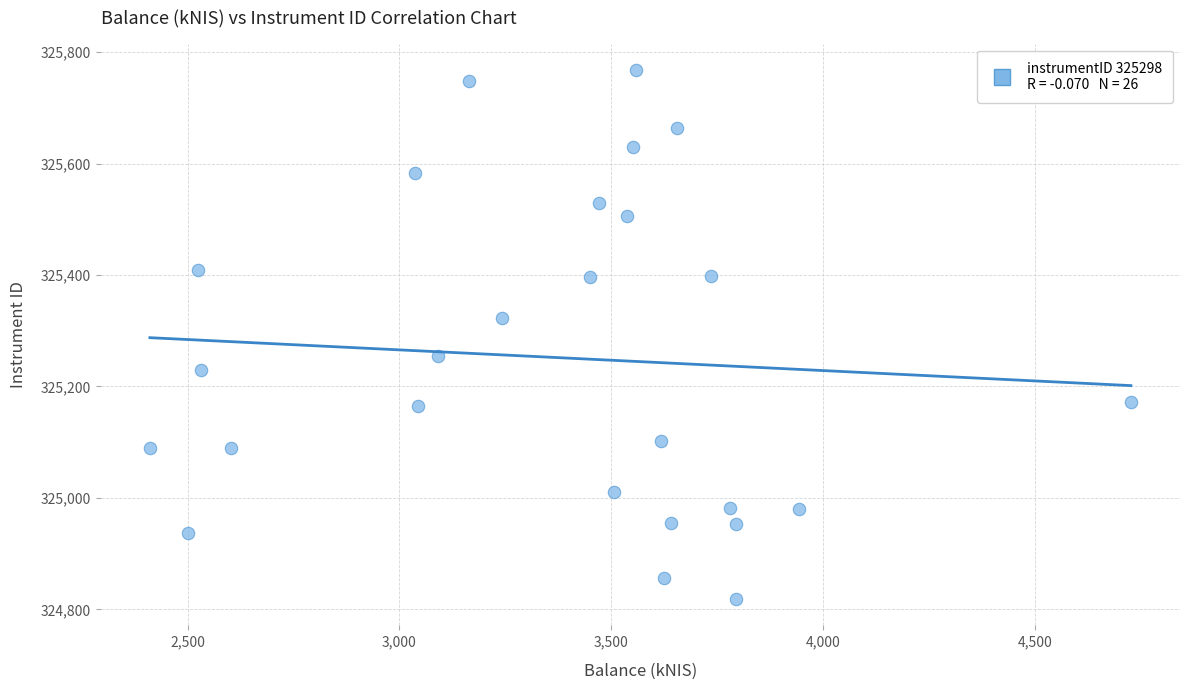

What is the range of Y values (max minus min)?

949.3